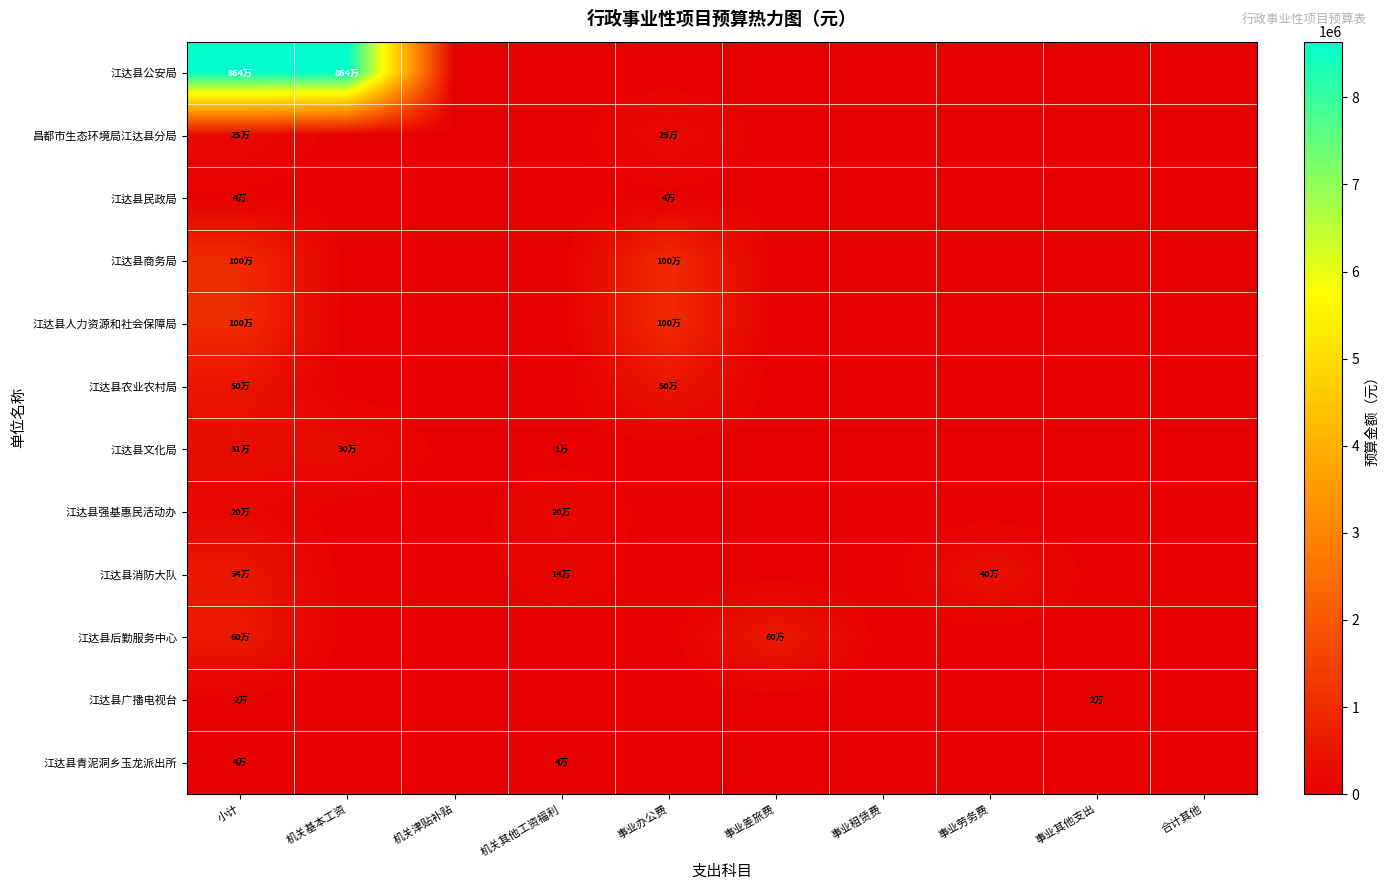

List the series in order of their peak value, highest first.

江达县公安局, 江达县商务局, 江达县人力资源和社会保障局, 江达县后勤服务中心, 江达县消防大队, 江达县农业农村局, 江达县文化局, 昌都市生态环境局江达县分局, 江达县强基惠民活动办, 江达县民政局, 江达县青泥洞乡玉龙派出所, 江达县广播电视台